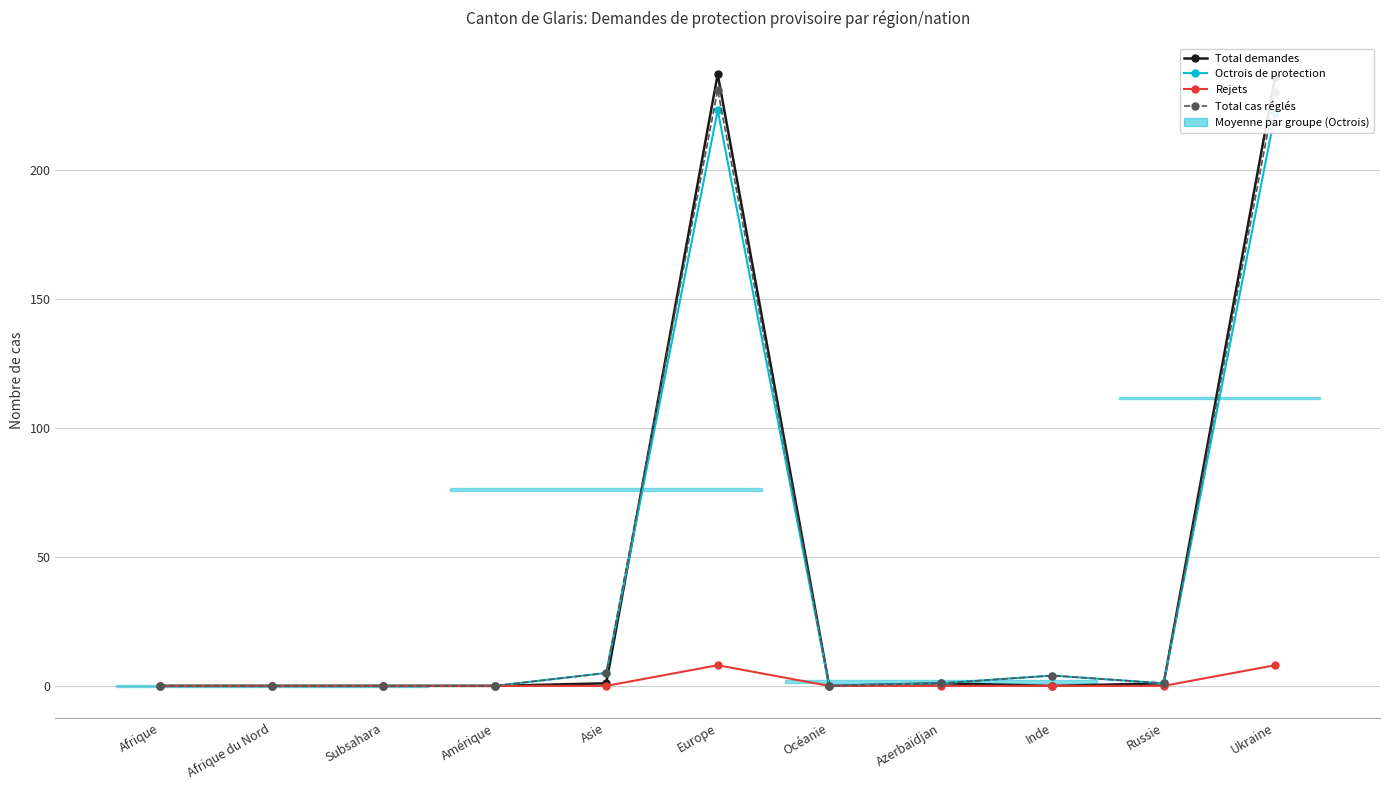

How many lines are shown in the chart?

4